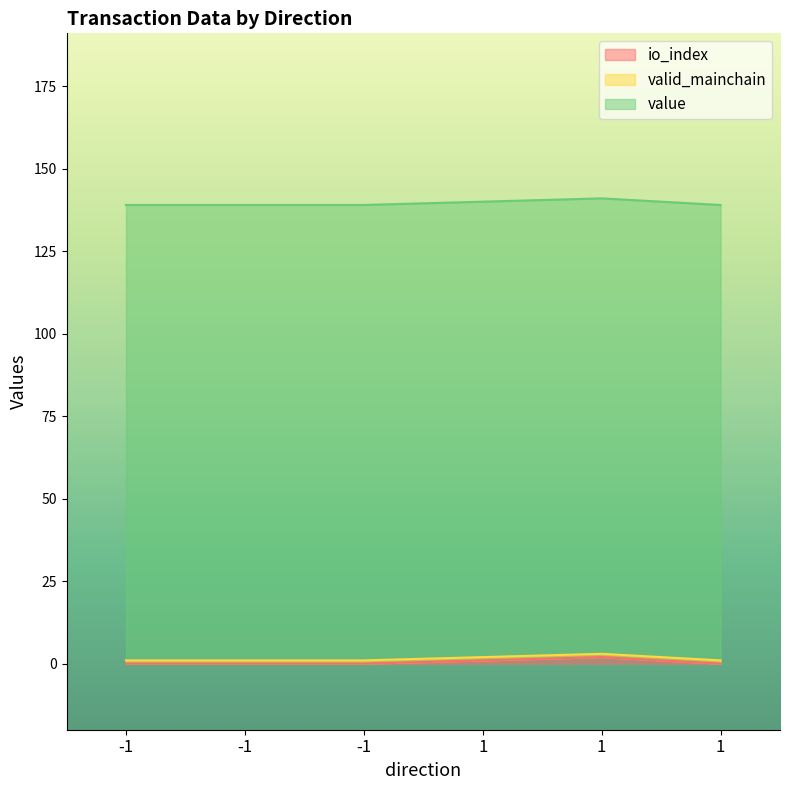

What is the value of the valid_mainchain point at the 3rd from the left?

1.0